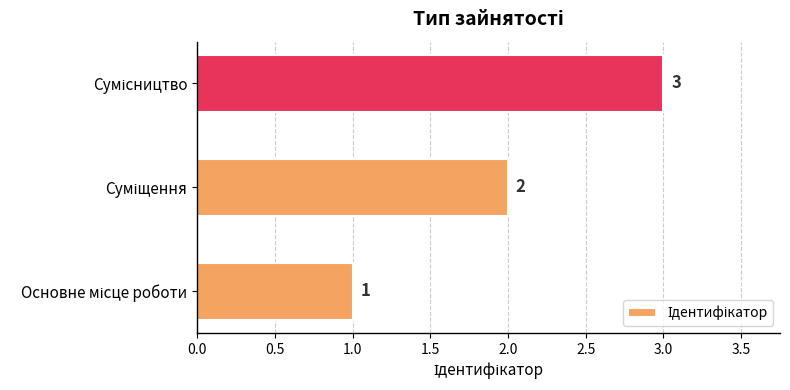

What is the sum of all values?

6